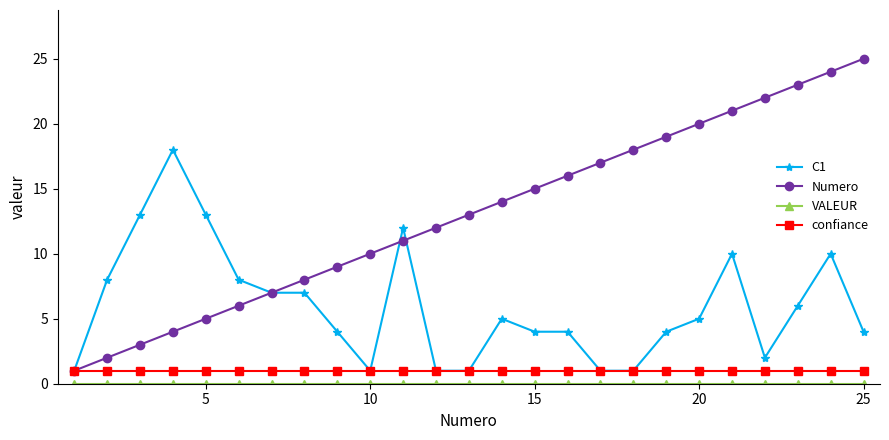

True or false: C1 has more than 0 points higher than both neighbors.

True